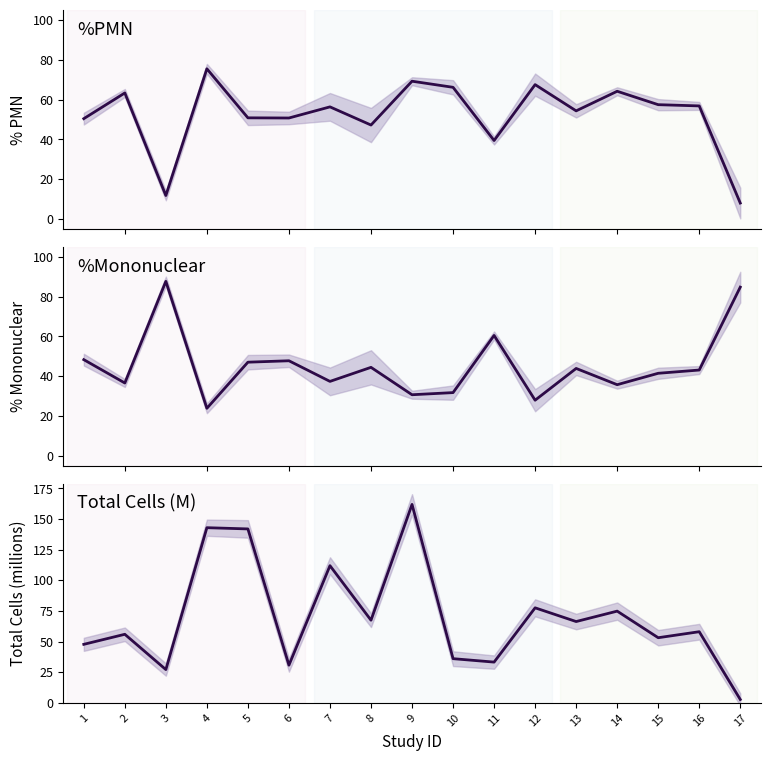

Which series has the widest spread of values?

Total Cells (M)